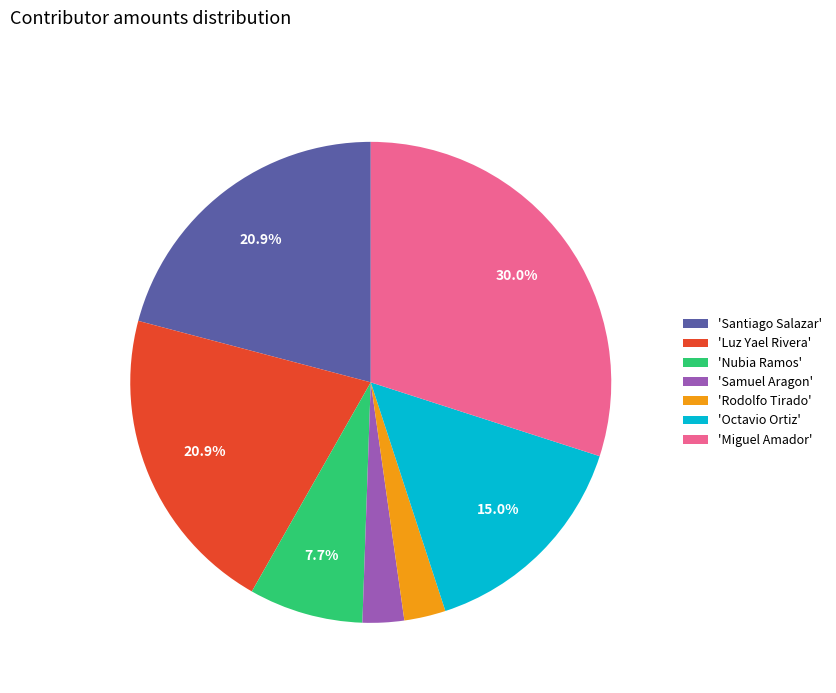

How many slices are in this pie chart?

7